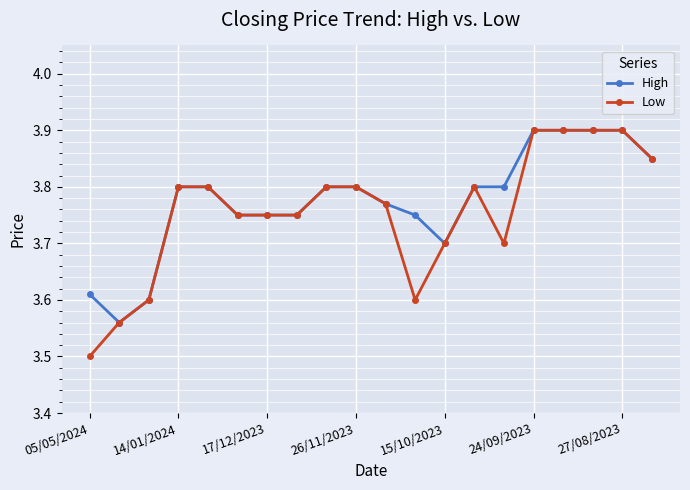

Which series has the widest spread of values?

Low